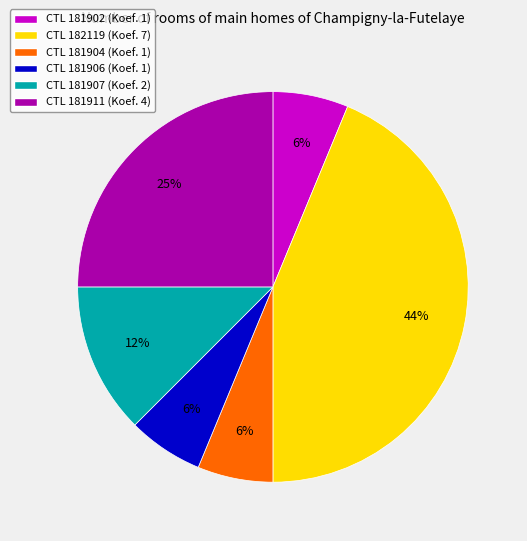

Which category has the biggest portion of the pie?

CTL 182119 (Koef. 7)